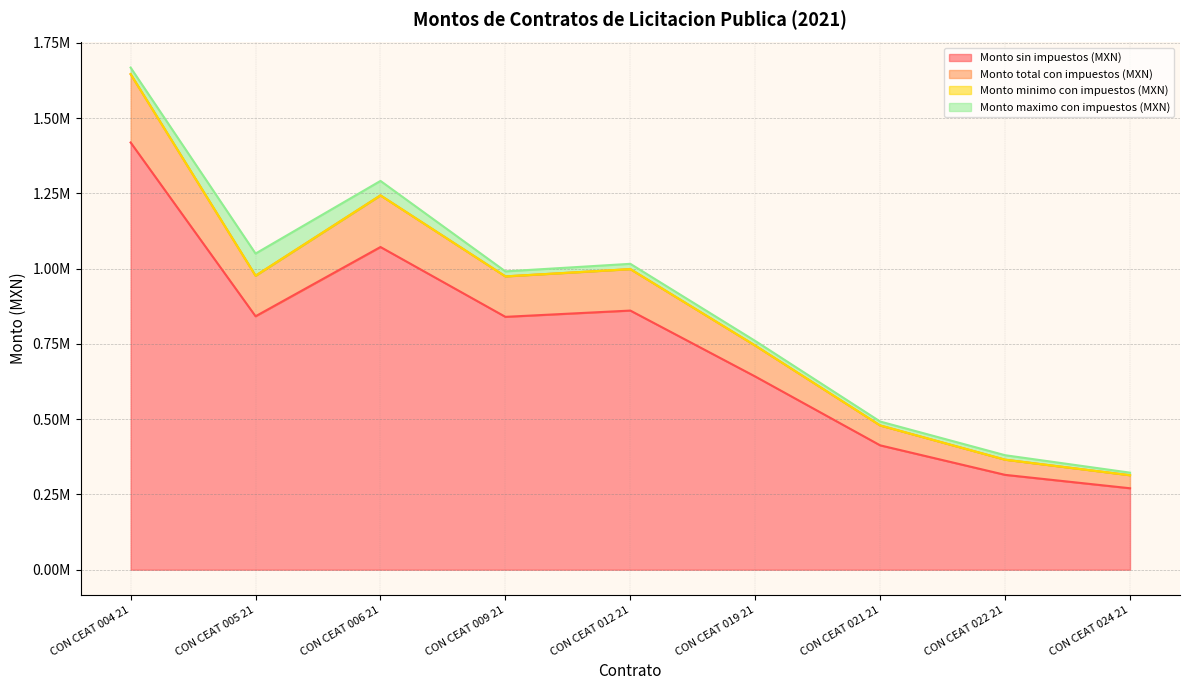

True or false: Monto maximo con impuestos (MXN) has more than 2 interior local peaks.

False